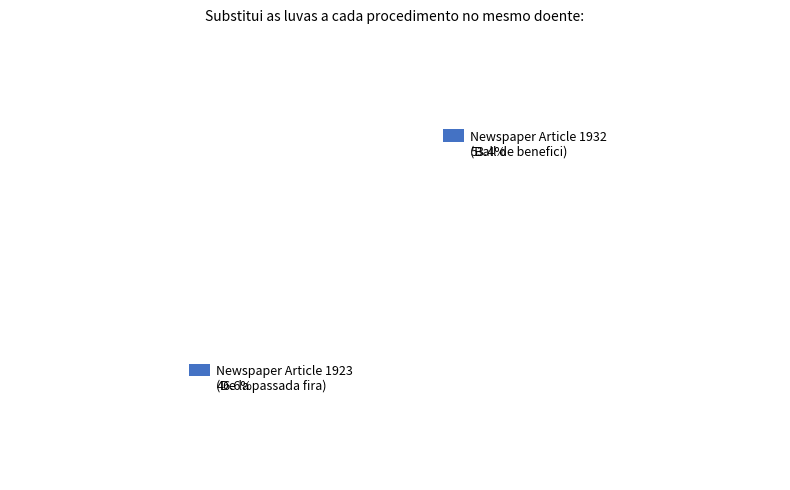

To the nearest percent, what is the difference between the largest and smallest slice percentages?

7%